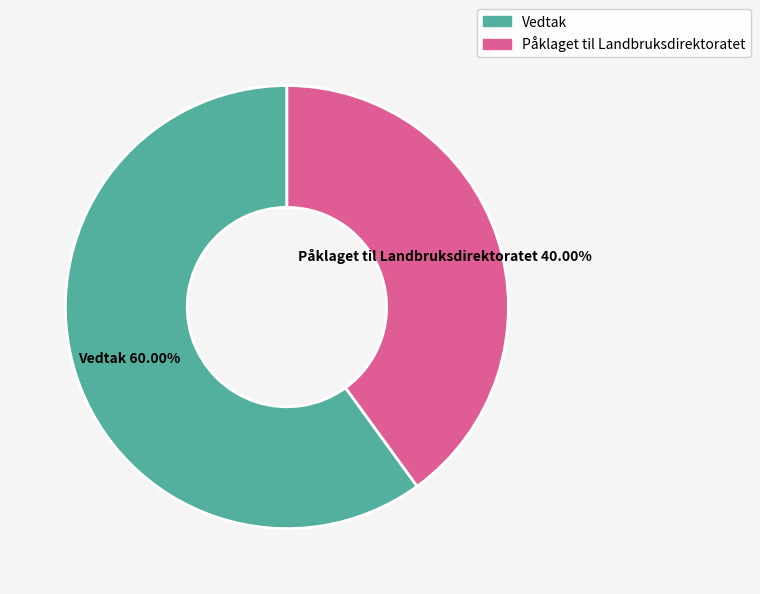

Is there any slice that represents more than half of the pie?

Yes